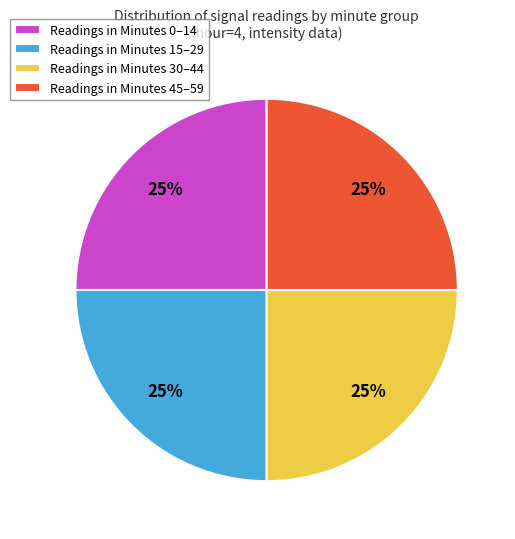

Is there any slice that represents more than half of the pie?

No